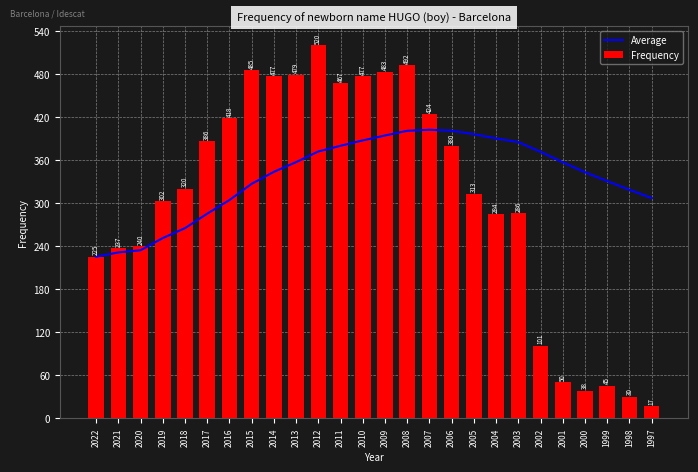

What is the total value across all series at 2010?

864.2